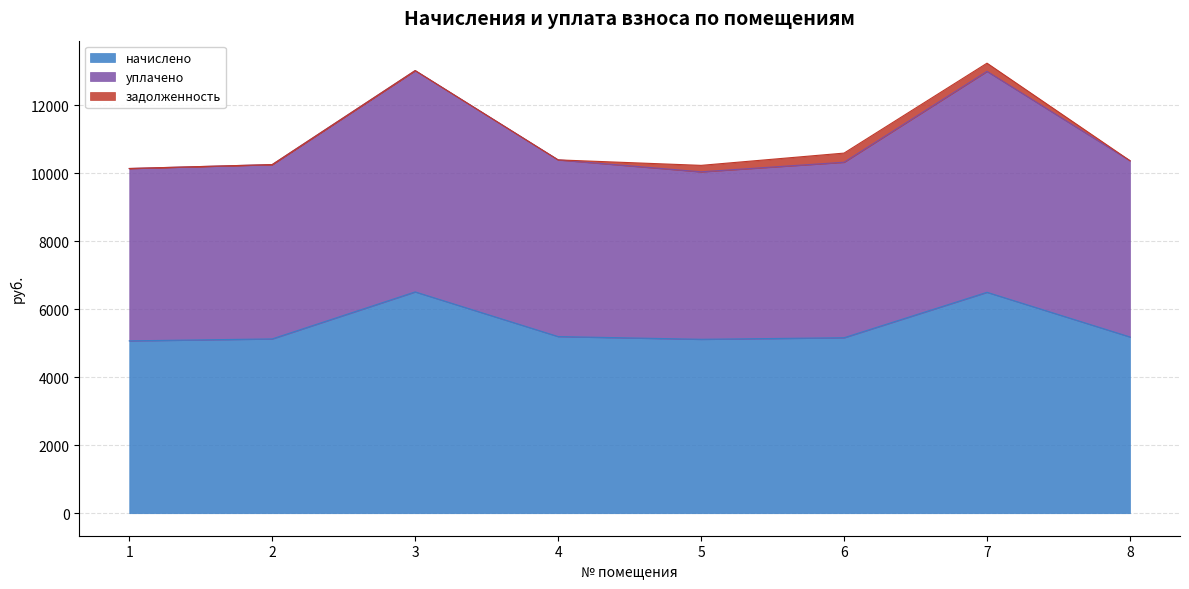

Is it true that уплачено equals 10391.0 at 4?

True